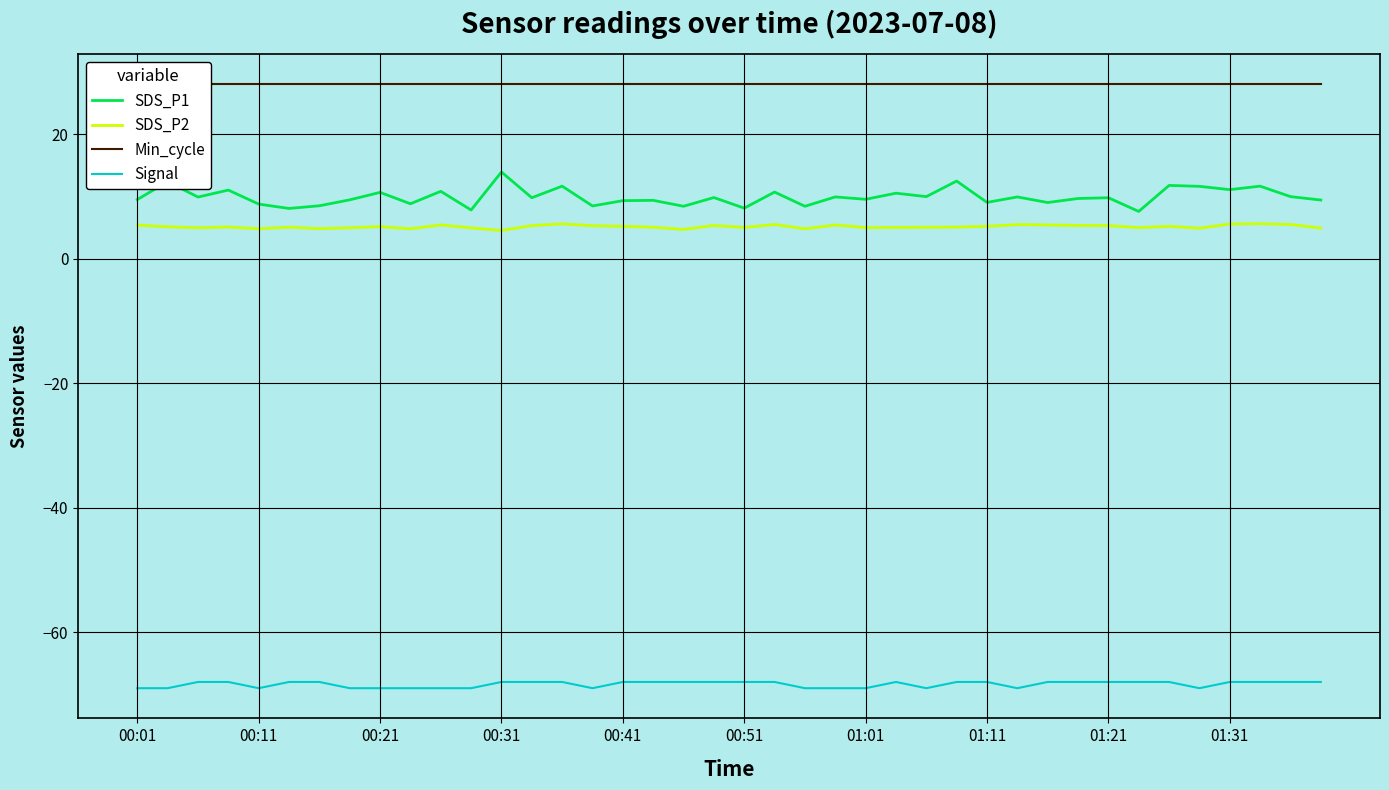

At which category does the chart reach its peak across all series?

00:01